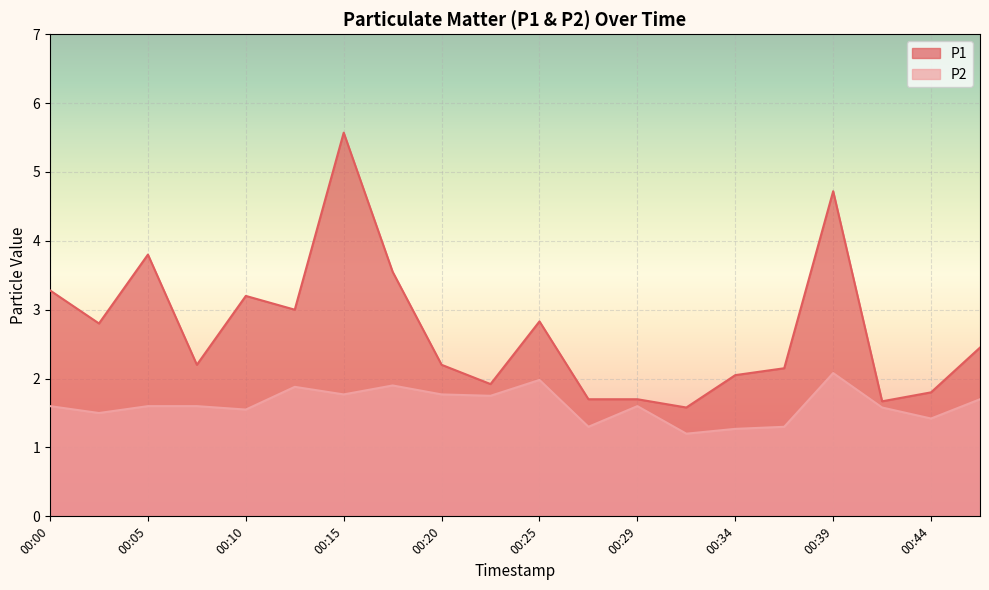

What is the difference between the maximum and second lowest values in the P1 series?

3.9